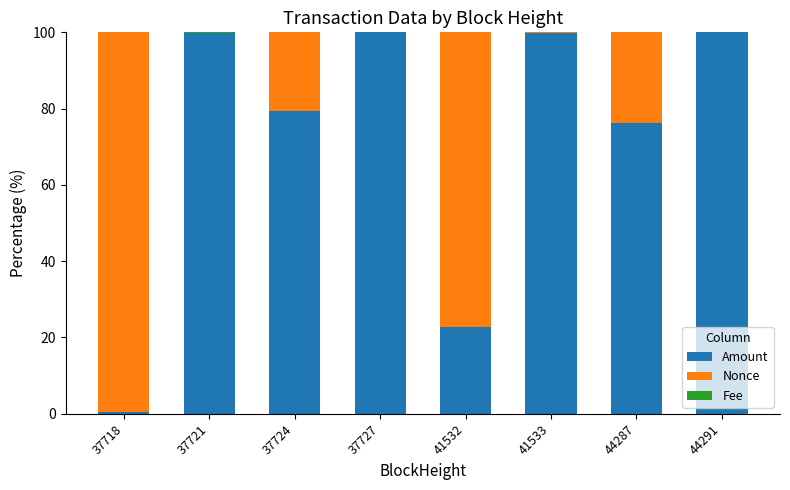

What is the maximum value for Amount?

100.0